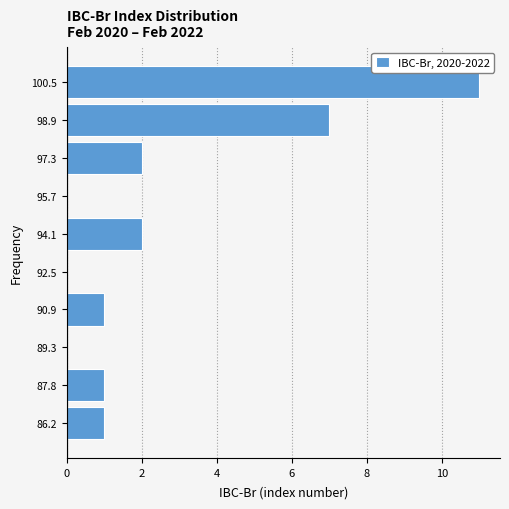

Over which range of the y-axis is the bar longest?

99.6 to 101.2